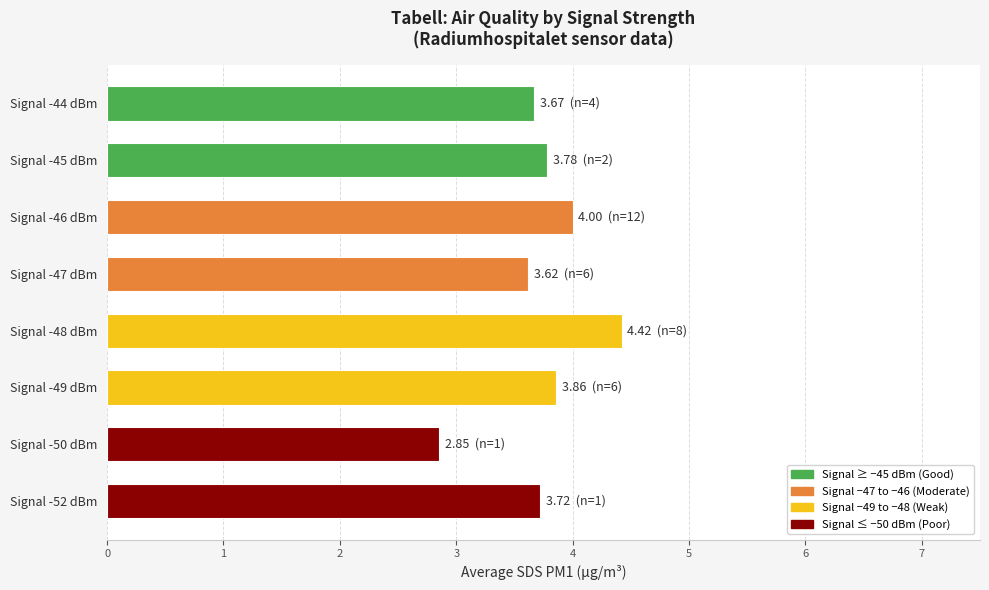

Does the chart contain any negative values?

No